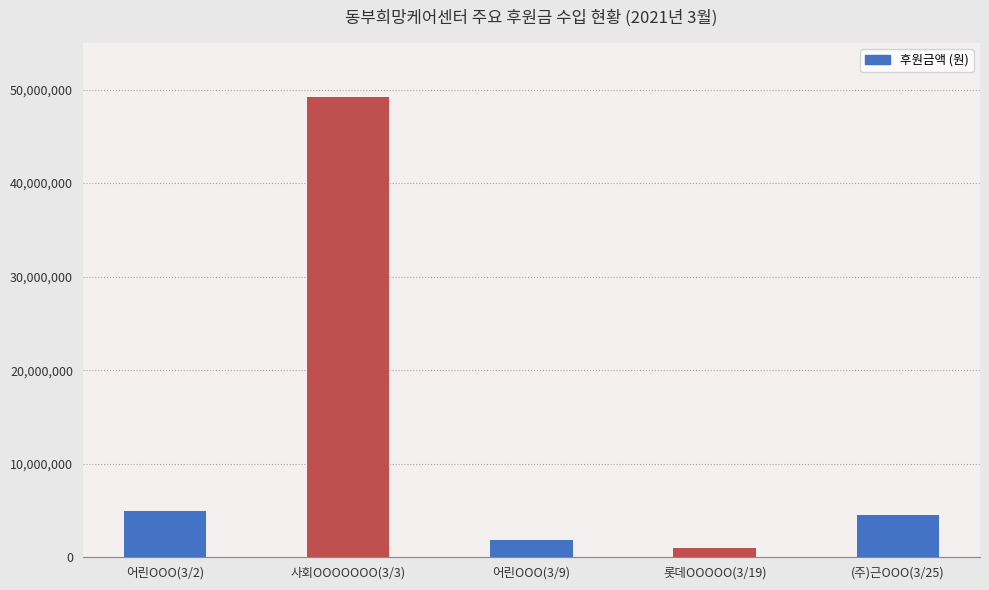

List the labels in order of value, smallest first.

롯데OOOOO(3/19), 어린OOO(3/9), (주)근OOO(3/25), 어린OOO(3/2), 사회OOOOOOO(3/3)